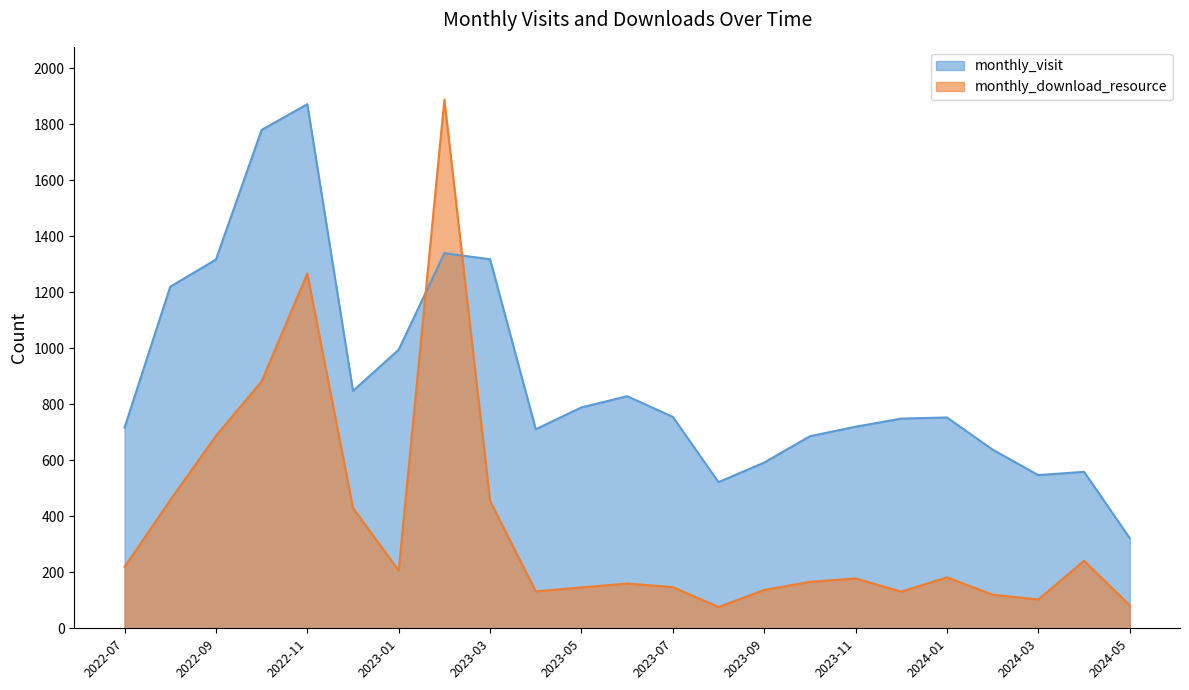

Reading left to right, what are all the values shown in this chart?

monthly_visit: 717	1220	1317	1780	1872	848	995	1340	1318	711	789	829	755	522	592	686	720	749	753	638	547	559	322
monthly_download_resource: 219	458	687	882	1267	430	206	1888	455	132	146	160	147	76	137	166	178	131	182	120	103	241	82